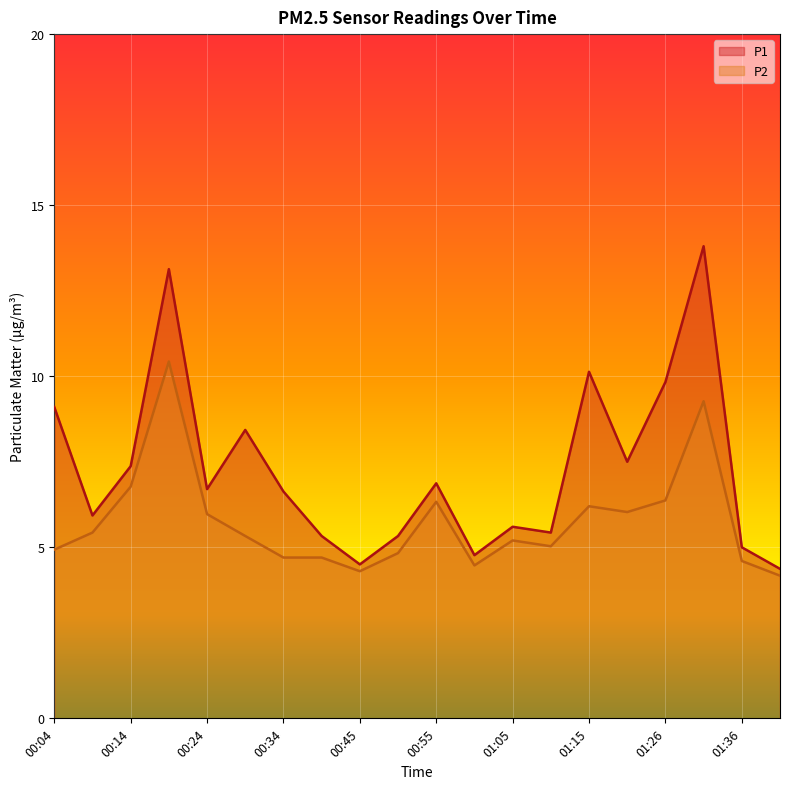

How many data points in P2 are above 5?

12